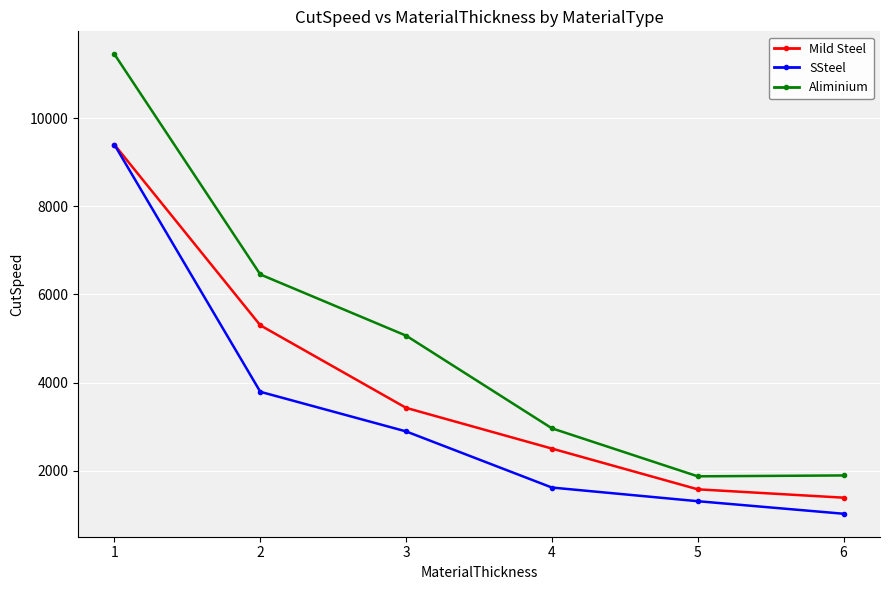

What is the difference between the maximum and second lowest values in the Mild Steel series?

7825